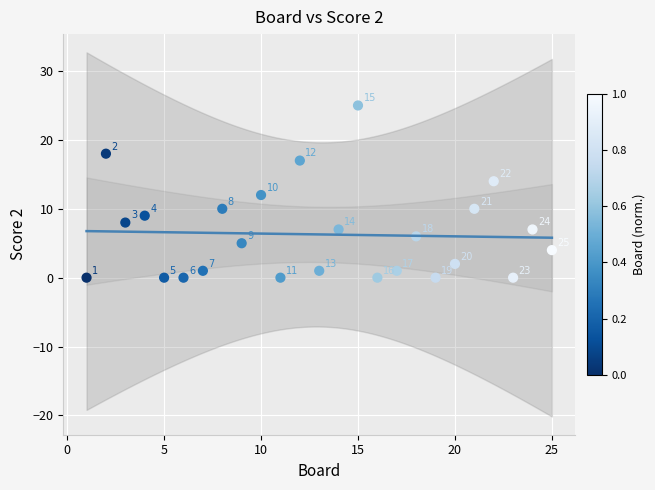

What is the range of X values (max minus min)?

24